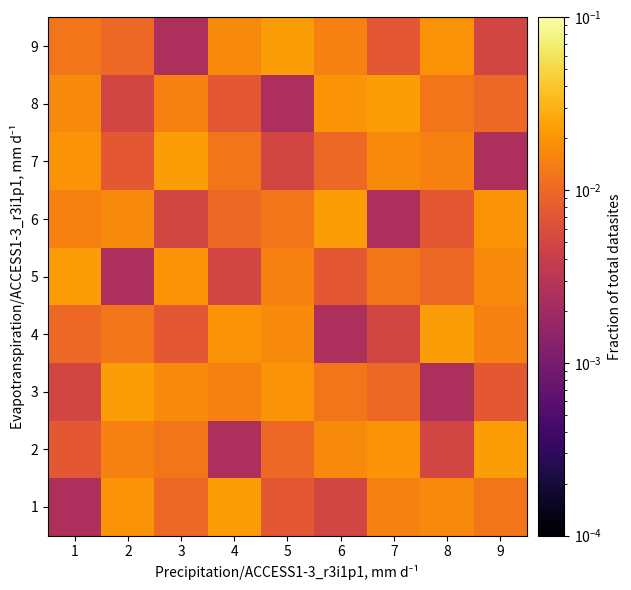

Reading left to right, transcribe all the data shown in this chart.

1: 1=0.0	2=0.0	3=0.0	4=0.0	5=0.0	6=0.0	7=0.0	8=0.0	9=0.0
2: 1=0.0	2=0.0	3=0.0	4=0.0	5=0.0	6=0.0	7=0.0	8=0.0	9=0.0
3: 1=0.0	2=0.0	3=0.0	4=0.0	5=0.0	6=0.0	7=0.0	8=0.0	9=0.0
4: 1=0.0	2=0.0	3=0.0	4=0.0	5=0.0	6=0.0	7=0.0	8=0.0	9=0.0
5: 1=0.0	2=0.0	3=0.0	4=0.0	5=0.0	6=0.0	7=0.0	8=0.0	9=0.0
6: 1=0.0	2=0.0	3=0.0	4=0.0	5=0.0	6=0.0	7=0.0	8=0.0	9=0.0
7: 1=0.0	2=0.0	3=0.0	4=0.0	5=0.0	6=0.0	7=0.0	8=0.0	9=0.0
8: 1=0.0	2=0.0	3=0.0	4=0.0	5=0.0	6=0.0	7=0.0	8=0.0	9=0.0
9: 1=0.0	2=0.0	3=0.0	4=0.0	5=0.0	6=0.0	7=0.0	8=0.0	9=0.0